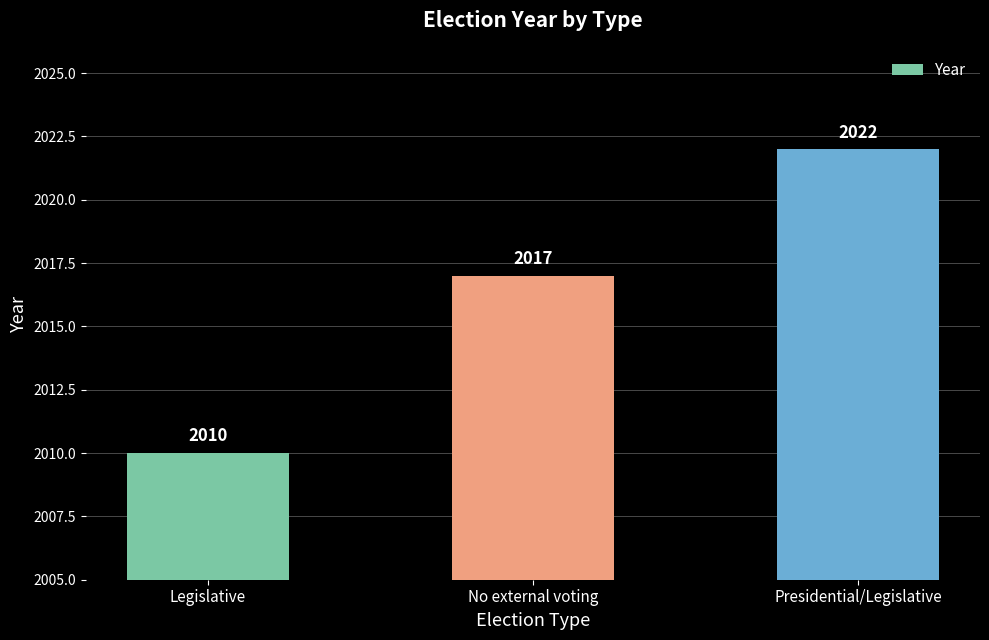

What is the average value?

2016